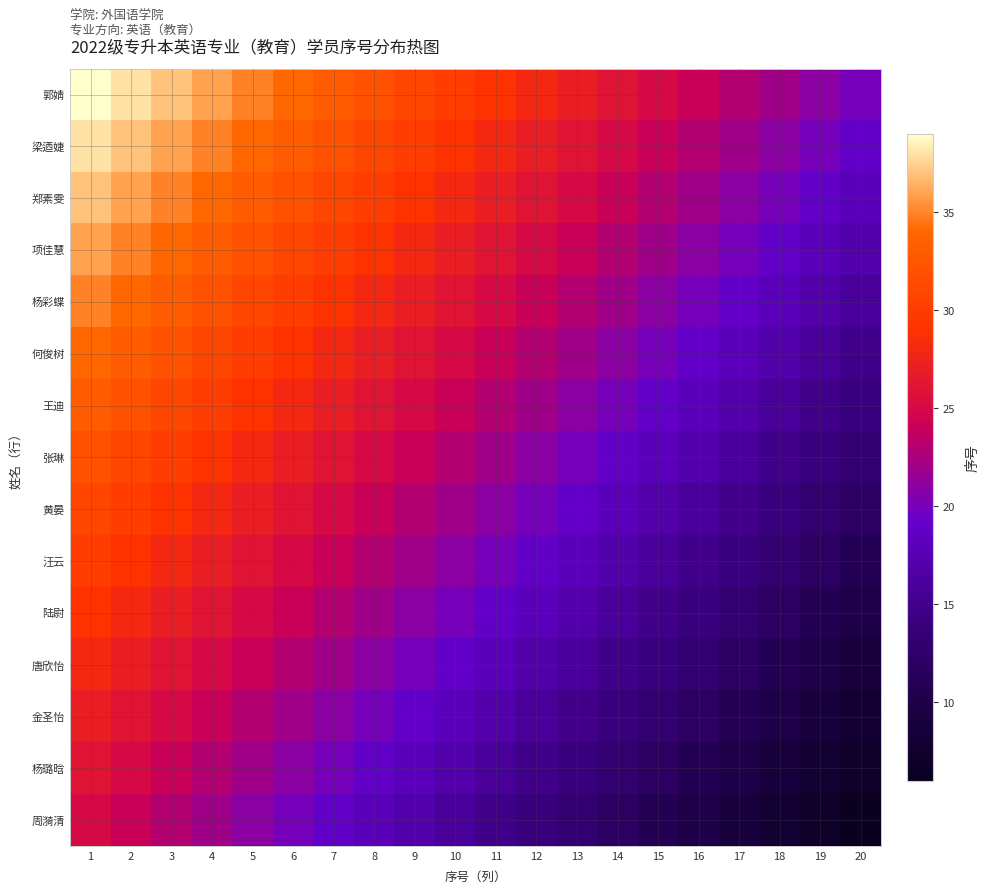

What is the smallest value displayed?

6